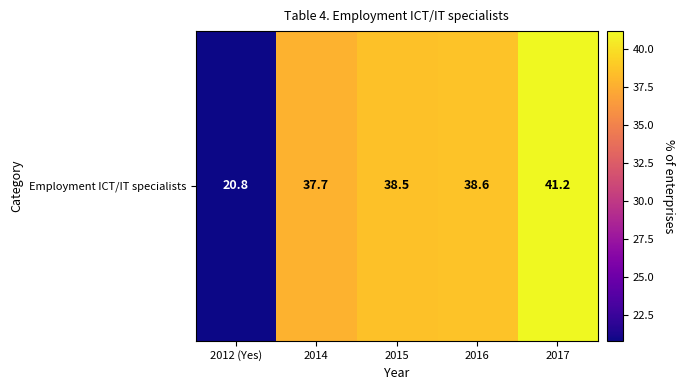

What is the average value?

35.4